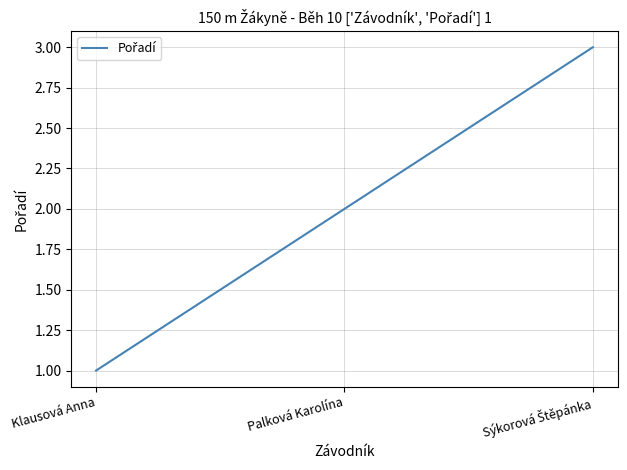

What position from the right is Palková Karolína?

2